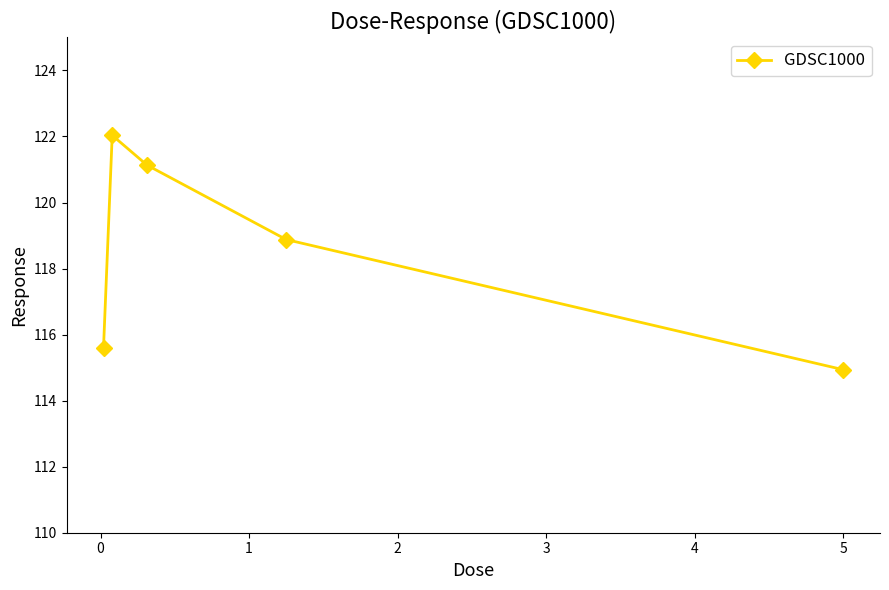

How many values exceed 118?

3